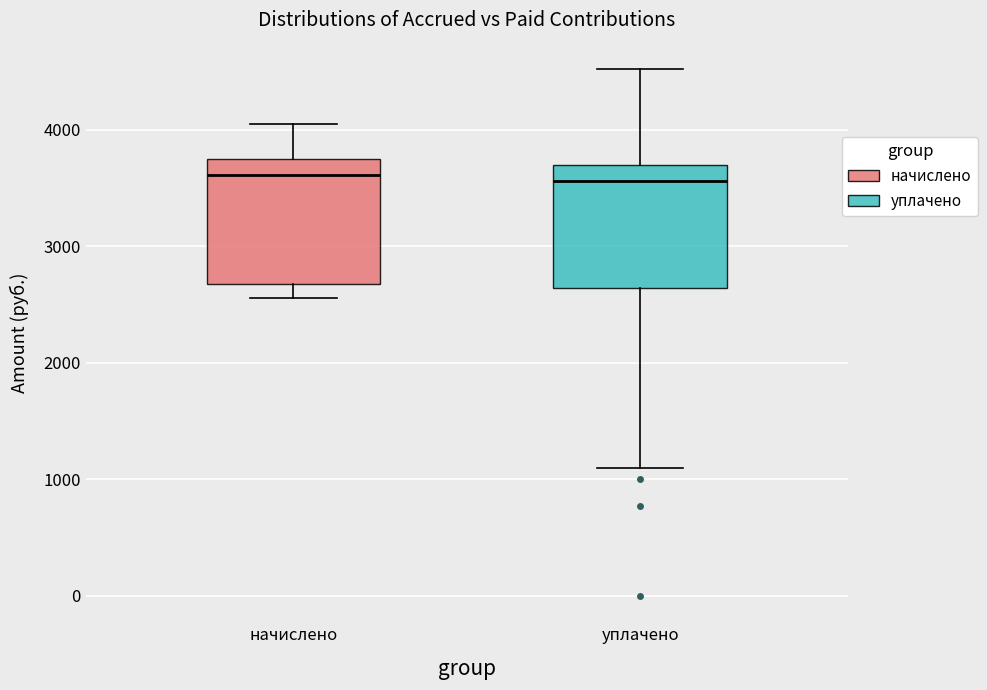

Reading left to right, transcribe this box plot: for each box, give where its median line is, the range the box spans, and where its two whiskers end, as read against the y-axis. The values are not printed on the chart, so give them approximately, as read against the axis.

начислено: median 3600, box 2700 to 3700, whiskers 2600 to 4000
уплачено: median 3600, box 2600 to 3700, whiskers 1100 to 4500